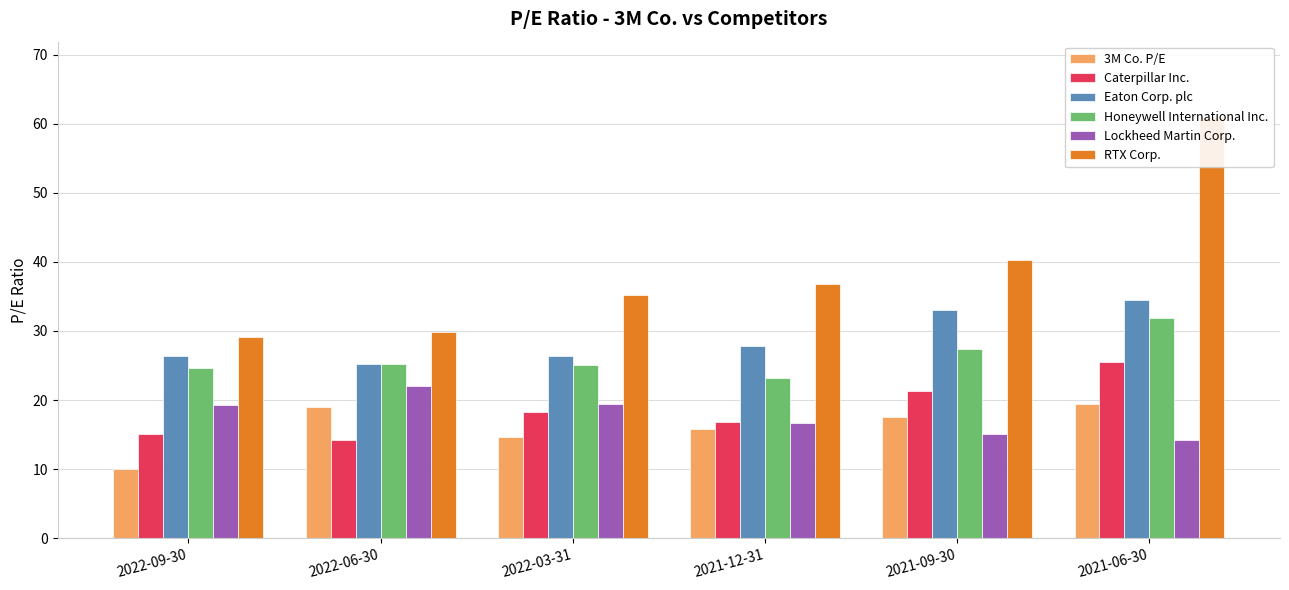

Are the bars horizontal?

No